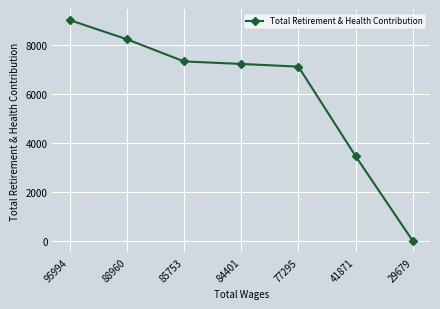

Does the chart display data point markers on the line(s)?

Yes